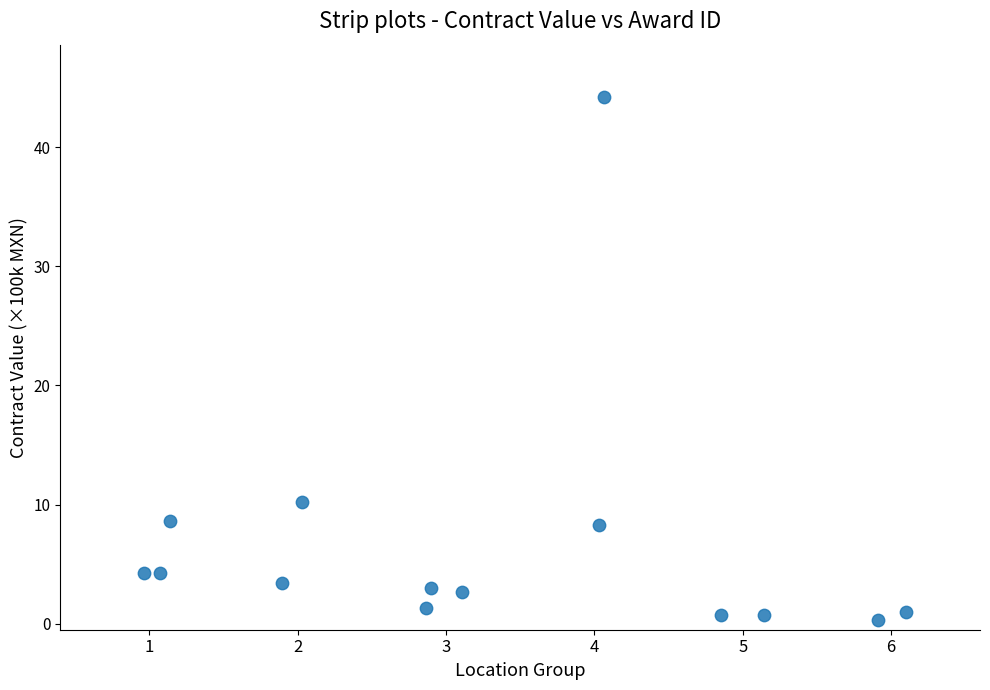

What Y value in the scatter plot is closest to 22?

10.2